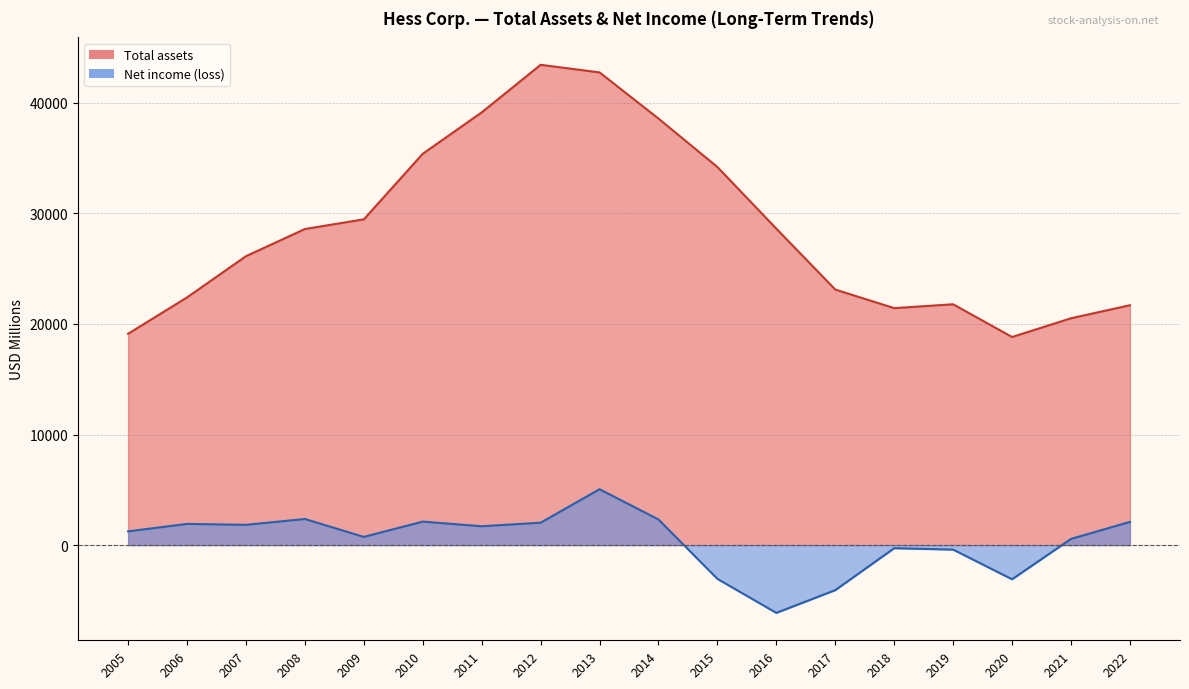

Does the chart display data point markers on the line(s)?

No